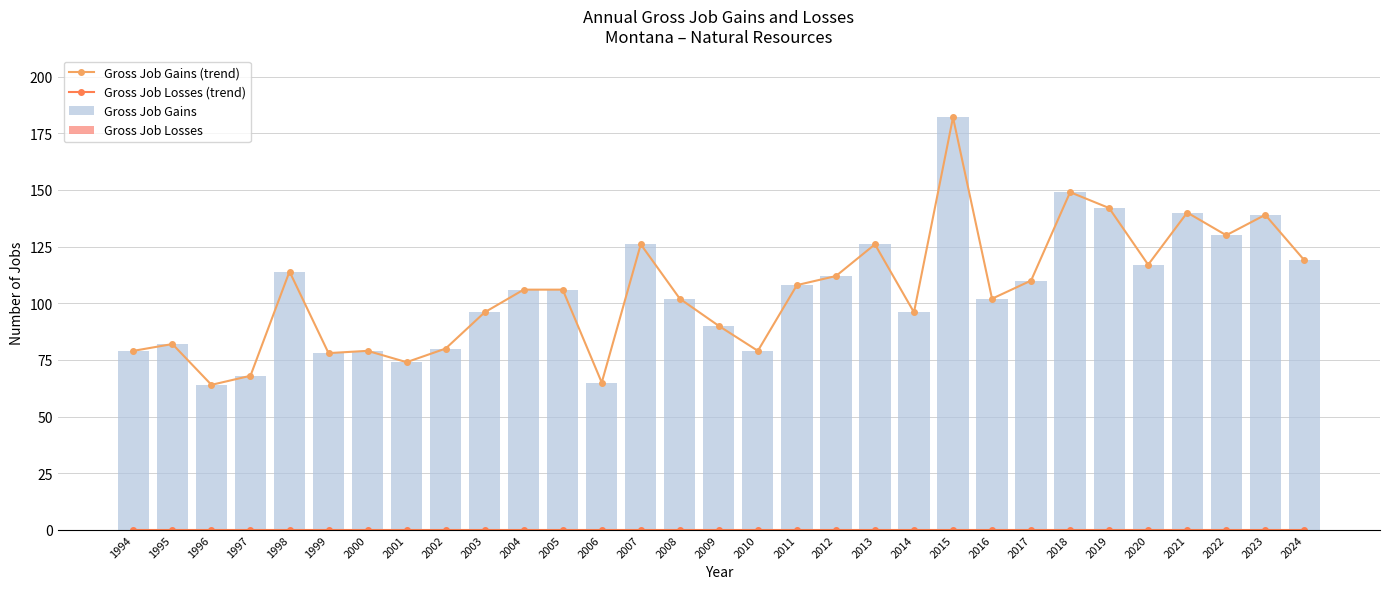

At 2021, list the series in order from smallest to largest.

Gross Job Losses (trend), Gross Job Losses, Gross Job Gains (trend), Gross Job Gains